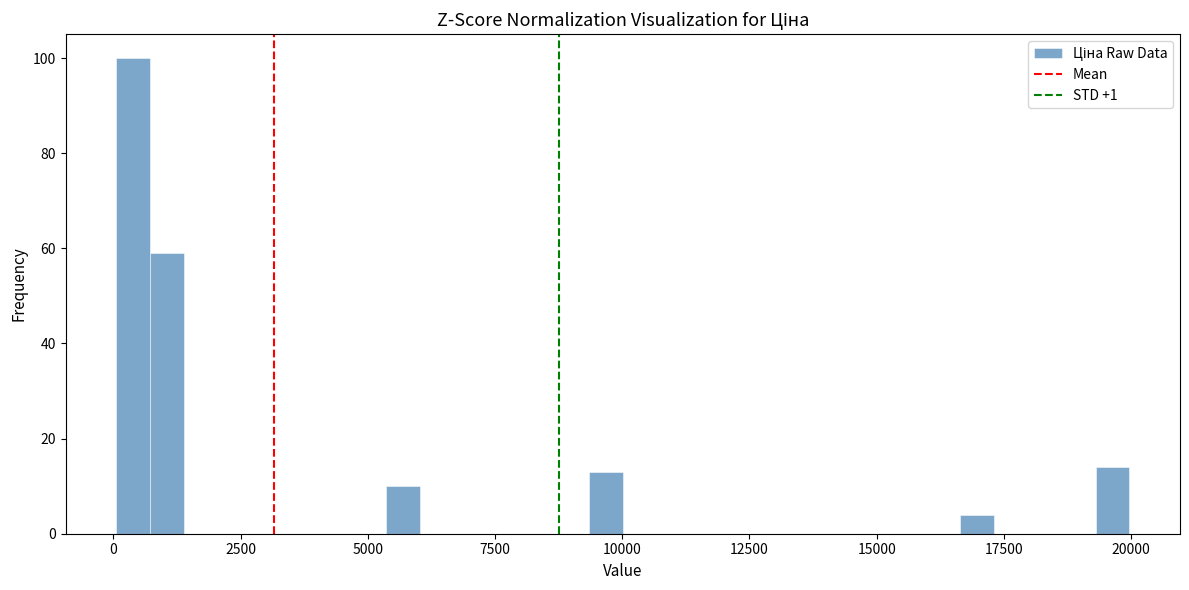

Read against the x-axis, roughly where is the centre of the tallest bar?

500